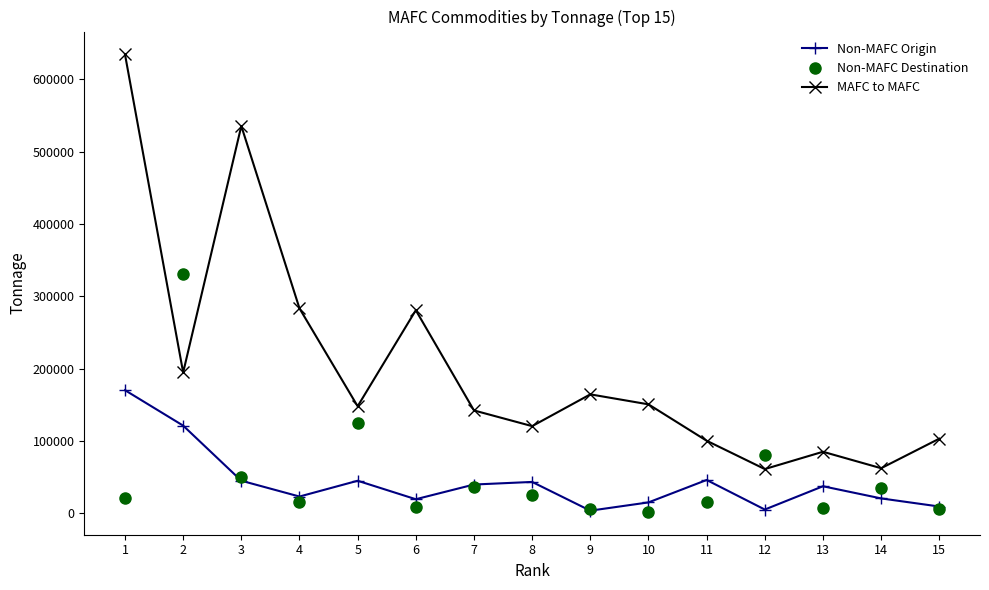

What is the difference between the Non-MAFC Destination values at 5 and 13?

117239